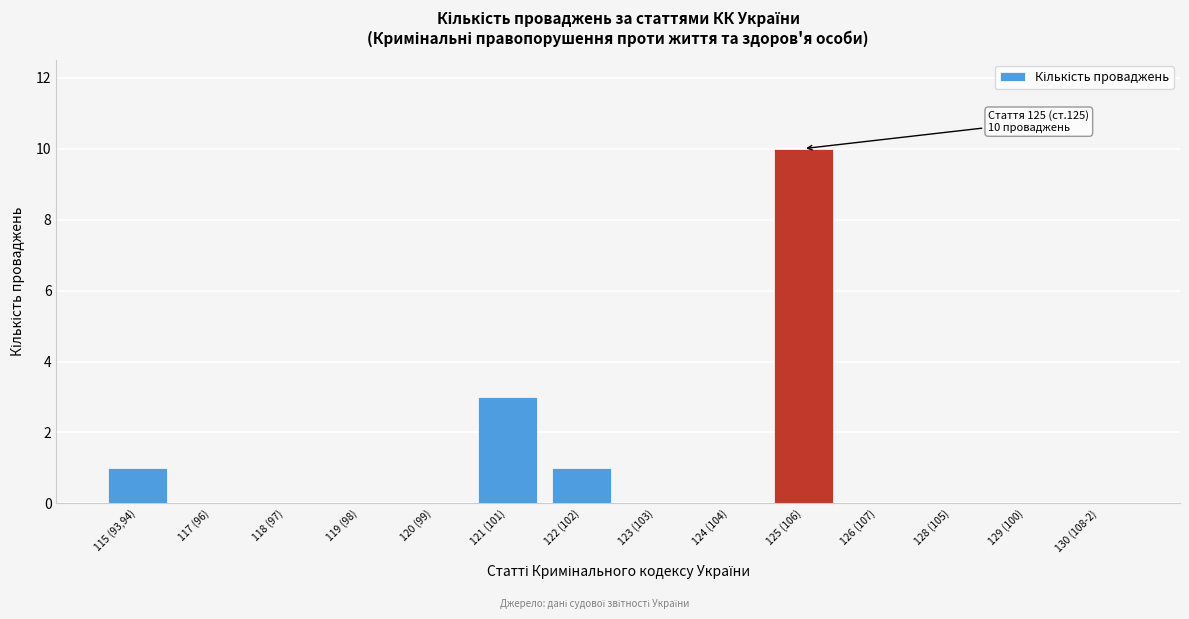

Reading right to left, transcribe all the data shown in this chart.

130 (108-2)=0	129 (100)=0	128 (105)=0	126 (107)=0	125 (106)=10	124 (104)=0	123 (103)=0	122 (102)=1	121 (101)=3	120 (99)=0	119 (98)=0	118 (97)=0	117 (96)=0	115 (93,94)=1